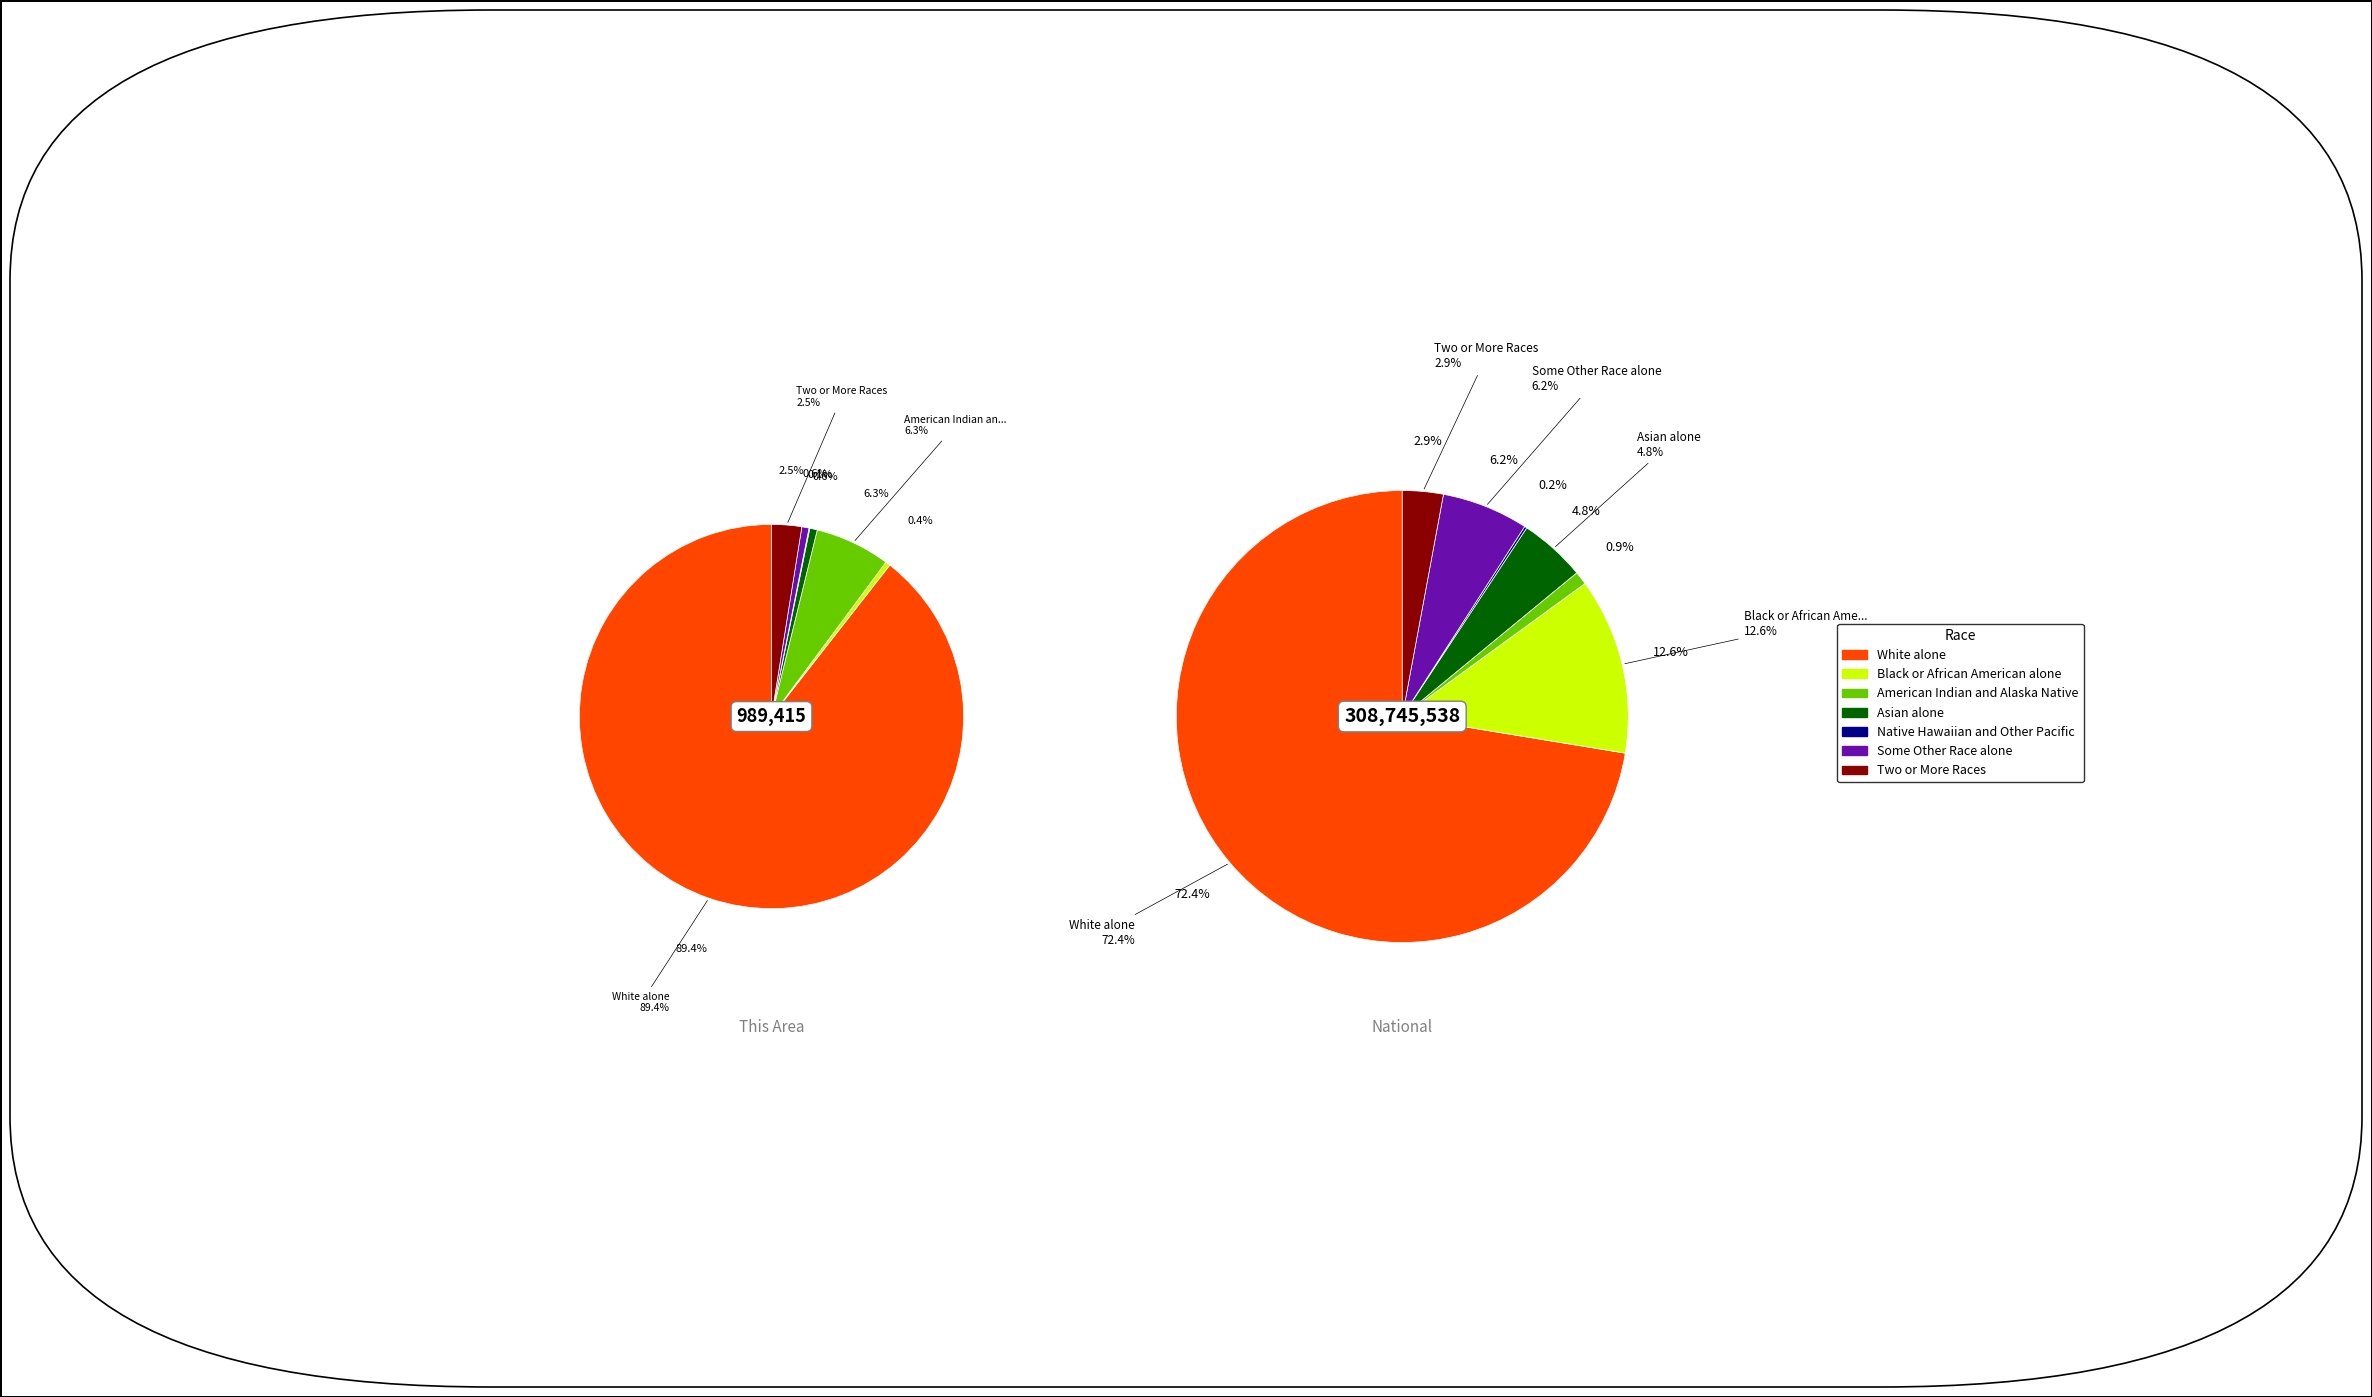

Count the number of slices in the pie.

7